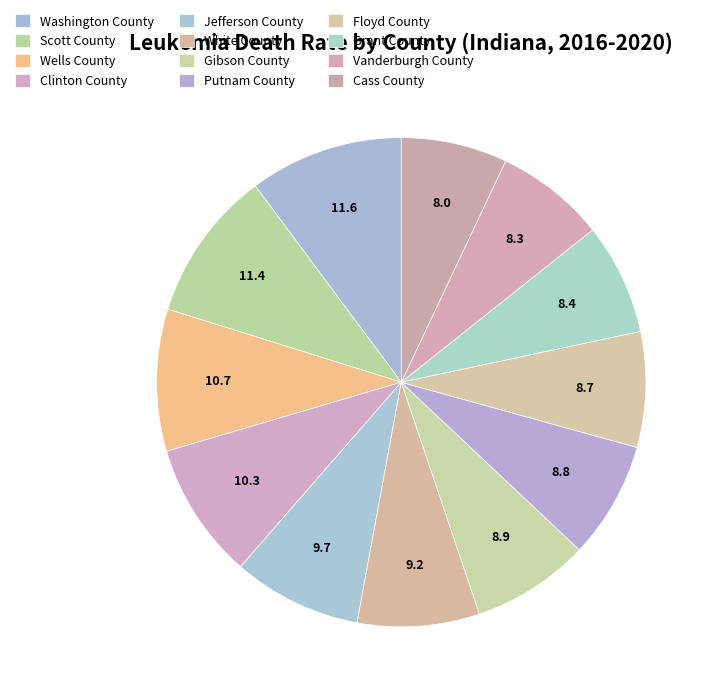

To the nearest percent, what percentage of the pie is Gibson County?

8%